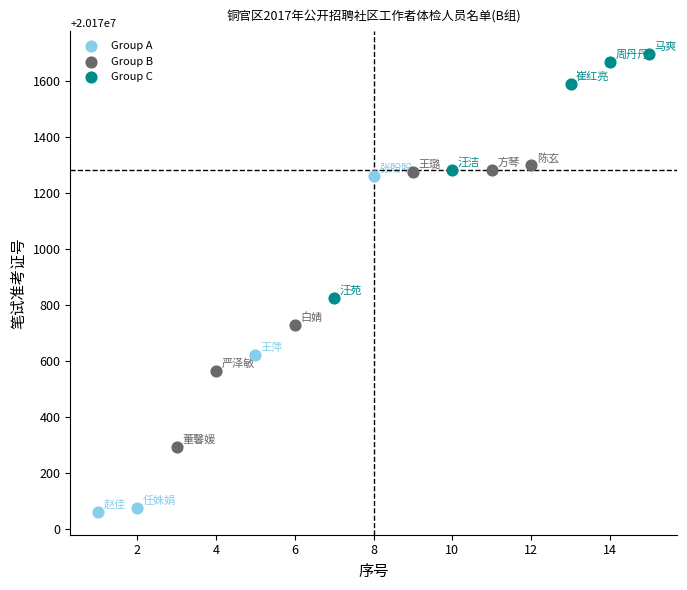

Which series reaches the minimum Y coordinate?

Group A